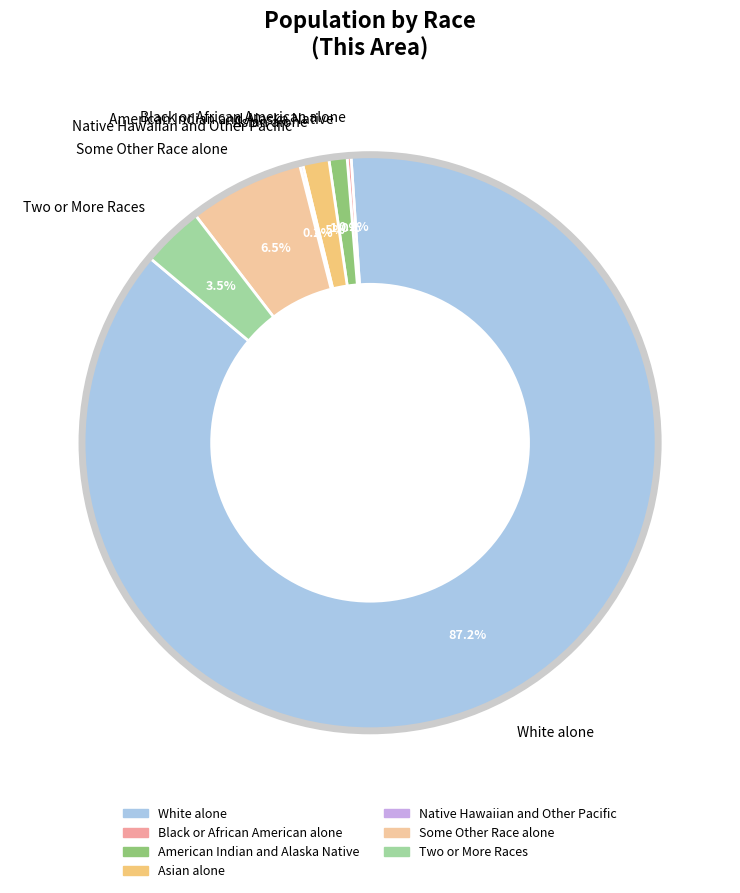

What is the largest slice in the pie chart?

White alone